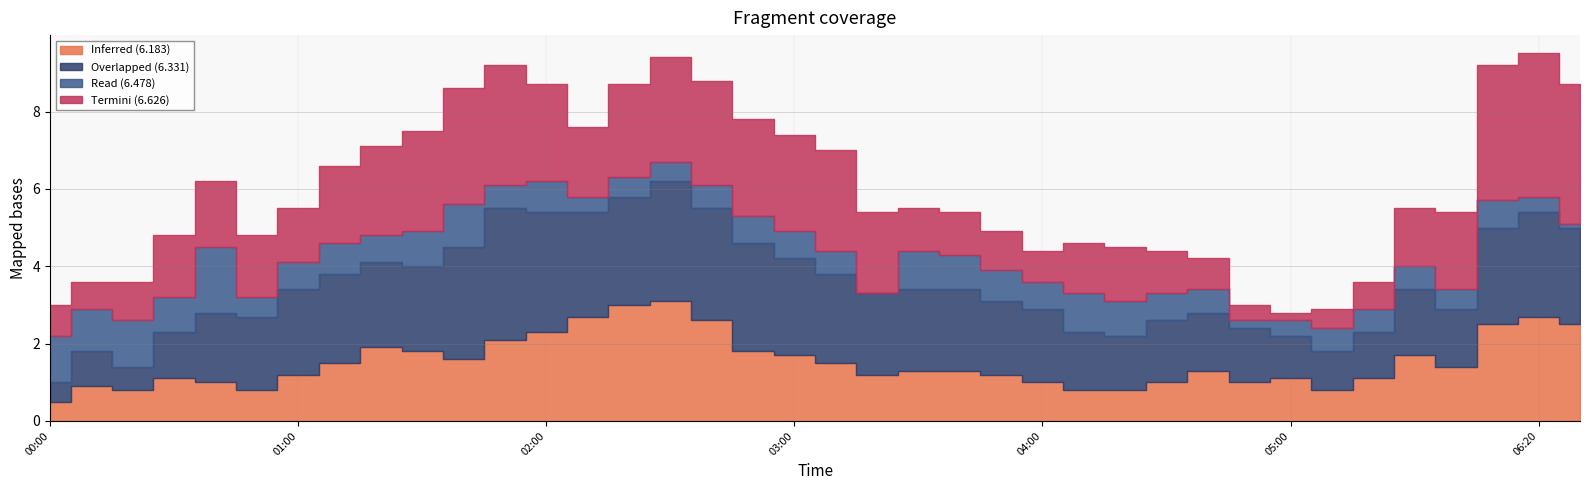

Reading left to right, list all the values displayed in this chart.

6.331: 2018/05/05 00:00=0.5	2018/05/05 00:10=0.9	2018/05/05 00:20=0.6	2018/05/05 00:30=1.2	2018/05/05 00:40=1.8	2018/05/05 00:50=1.9	2018/05/05 01:00=2.2	2018/05/05 01:10=2.3	2018/05/05 01:20=2.2	2018/05/05 01:30=2.2	2018/05/05 01:40=2.9	2018/05/05 01:50=3.4	2018/05/05 02:00=3.1	2018/05/05 02:10=2.7	2018/05/05 02:20=2.8	2018/05/05 02:30=3.1	2018/05/05 02:40=2.9	2018/05/05 02:50=2.8	2018/05/05 03:00=2.5	2018/05/05 03:10=2.3	2018/05/05 03:20=2.1	2018/05/05 03:30=2.1	2018/05/05 03:40=2.1	2018/05/05 03:50=1.9	2018/05/05 04:00=1.9	2018/05/05 04:10=1.5	2018/05/05 04:20=1.4	2018/05/05 04:30=1.6	2018/05/05 04:40=1.5	2018/05/05 04:50=1.4	2018/05/05 05:00=1.1	2018/05/05 05:10=1.0	2018/05/05 05:20=1.2	2018/05/05 05:30=1.7	2018/05/05 05:40=1.5	2018/05/05 06:10=2.5	2018/05/05 06:20=2.7	2018/05/05 06:30=2.5
6.478: 2018/05/05 00:00=1.2	2018/05/05 00:10=1.1	2018/05/05 00:20=1.2	2018/05/05 00:30=0.9	2018/05/05 00:40=1.7	2018/05/05 00:50=0.5	2018/05/05 01:00=0.7	2018/05/05 01:10=0.8	2018/05/05 01:20=0.7	2018/05/05 01:30=0.9	2018/05/05 01:40=1.1	2018/05/05 01:50=0.6	2018/05/05 02:00=0.8	2018/05/05 02:10=0.4	2018/05/05 02:20=0.5	2018/05/05 02:30=0.5	2018/05/05 02:40=0.6	2018/05/05 02:50=0.7	2018/05/05 03:00=0.7	2018/05/05 03:10=0.6	2018/05/05 03:20=0.0	2018/05/05 03:30=1.0	2018/05/05 03:40=0.9	2018/05/05 03:50=0.8	2018/05/05 04:00=0.7	2018/05/05 04:10=1.0	2018/05/05 04:20=0.9	2018/05/05 04:30=0.7	2018/05/05 04:40=0.6	2018/05/05 04:50=0.2	2018/05/05 05:00=0.4	2018/05/05 05:10=0.6	2018/05/05 05:20=0.6	2018/05/05 05:30=0.6	2018/05/05 05:40=0.5	2018/05/05 06:10=0.7	2018/05/05 06:20=0.4	2018/05/05 06:30=0.1
6.626: 2018/05/05 00:00=0.8	2018/05/05 00:10=0.7	2018/05/05 00:20=1.0	2018/05/05 00:30=1.6	2018/05/05 00:40=1.7	2018/05/05 00:50=1.6	2018/05/05 01:00=1.4	2018/05/05 01:10=2.0	2018/05/05 01:20=2.3	2018/05/05 01:30=2.6	2018/05/05 01:40=3.0	2018/05/05 01:50=3.1	2018/05/05 02:00=2.5	2018/05/05 02:10=1.8	2018/05/05 02:20=2.4	2018/05/05 02:30=2.7	2018/05/05 02:40=2.7	2018/05/05 02:50=2.5	2018/05/05 03:00=2.5	2018/05/05 03:10=2.6	2018/05/05 03:20=2.1	2018/05/05 03:30=1.1	2018/05/05 03:40=1.1	2018/05/05 03:50=1.0	2018/05/05 04:00=0.8	2018/05/05 04:10=1.3	2018/05/05 04:20=1.4	2018/05/05 04:30=1.1	2018/05/05 04:40=0.8	2018/05/05 04:50=0.4	2018/05/05 05:00=0.2	2018/05/05 05:10=0.5	2018/05/05 05:20=0.7	2018/05/05 05:30=1.5	2018/05/05 05:40=2.0	2018/05/05 06:10=3.5	2018/05/05 06:20=3.7	2018/05/05 06:30=3.6
6.183: 2018/05/05 00:00=0.5	2018/05/05 00:10=0.9	2018/05/05 00:20=0.8	2018/05/05 00:30=1.1	2018/05/05 00:40=1.0	2018/05/05 00:50=0.8	2018/05/05 01:00=1.2	2018/05/05 01:10=1.5	2018/05/05 01:20=1.9	2018/05/05 01:30=1.8	2018/05/05 01:40=1.6	2018/05/05 01:50=2.1	2018/05/05 02:00=2.3	2018/05/05 02:10=2.7	2018/05/05 02:20=3.0	2018/05/05 02:30=3.1	2018/05/05 02:40=2.6	2018/05/05 02:50=1.8	2018/05/05 03:00=1.7	2018/05/05 03:10=1.5	2018/05/05 03:20=1.2	2018/05/05 03:30=1.3	2018/05/05 03:40=1.3	2018/05/05 03:50=1.2	2018/05/05 04:00=1.0	2018/05/05 04:10=0.8	2018/05/05 04:20=0.8	2018/05/05 04:30=1.0	2018/05/05 04:40=1.3	2018/05/05 04:50=1.0	2018/05/05 05:00=1.1	2018/05/05 05:10=0.8	2018/05/05 05:20=1.1	2018/05/05 05:30=1.7	2018/05/05 05:40=1.4	2018/05/05 06:10=2.5	2018/05/05 06:20=2.7	2018/05/05 06:30=2.5